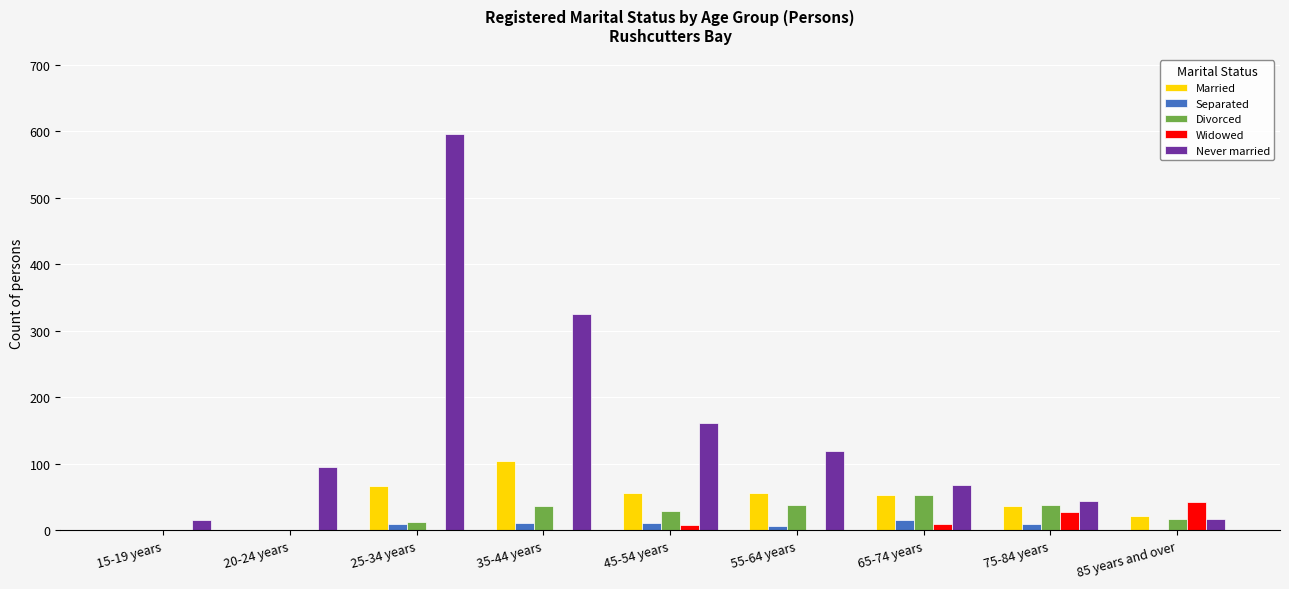

At which label does Married reach its peak?

35-44 years